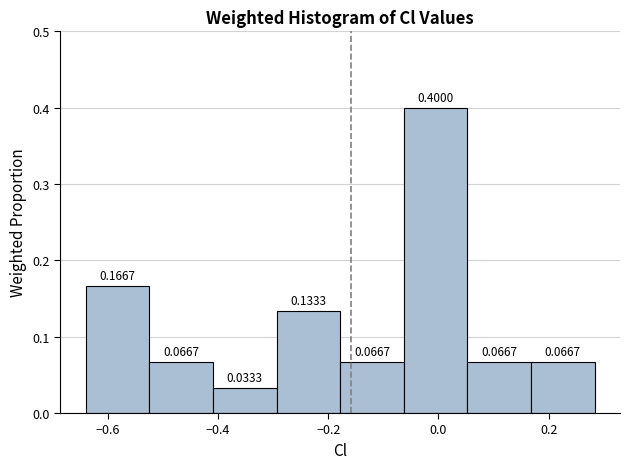

Reading left to right, list every bar in this chart as the range it spans on the x-axis followed by its height. The bar edges are not printed on the chart, so give them approximately, as read against the axis.

-0.64 to -0.52: 0.1667
-0.52 to -0.40: 0.0667
-0.40 to -0.30: 0.0333
-0.30 to -0.18: 0.1333
-0.18 to -0.06: 0.0667
-0.06 to 0.06: 0.4000
0.06 to 0.16: 0.0667
0.16 to 0.28: 0.0667